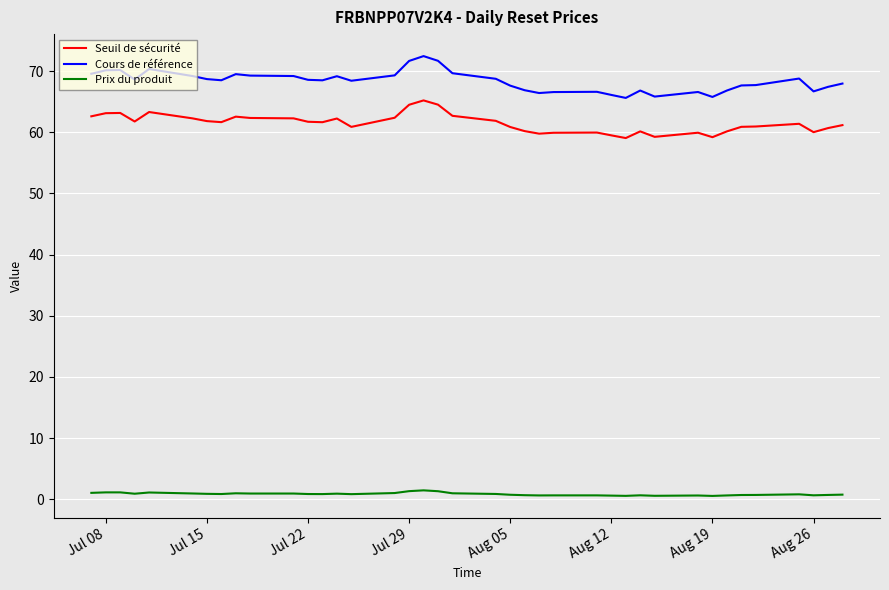

Rank the series by their maximum value, from lowest to highest.

Prix du produit, Seuil de sécurité, Cours de référence